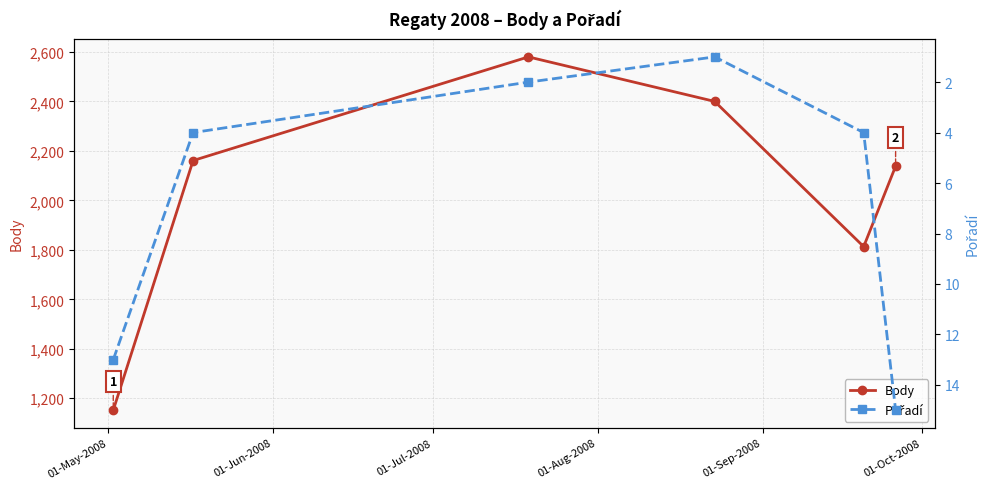

At how many categories does at least one series exceed 2475?

1